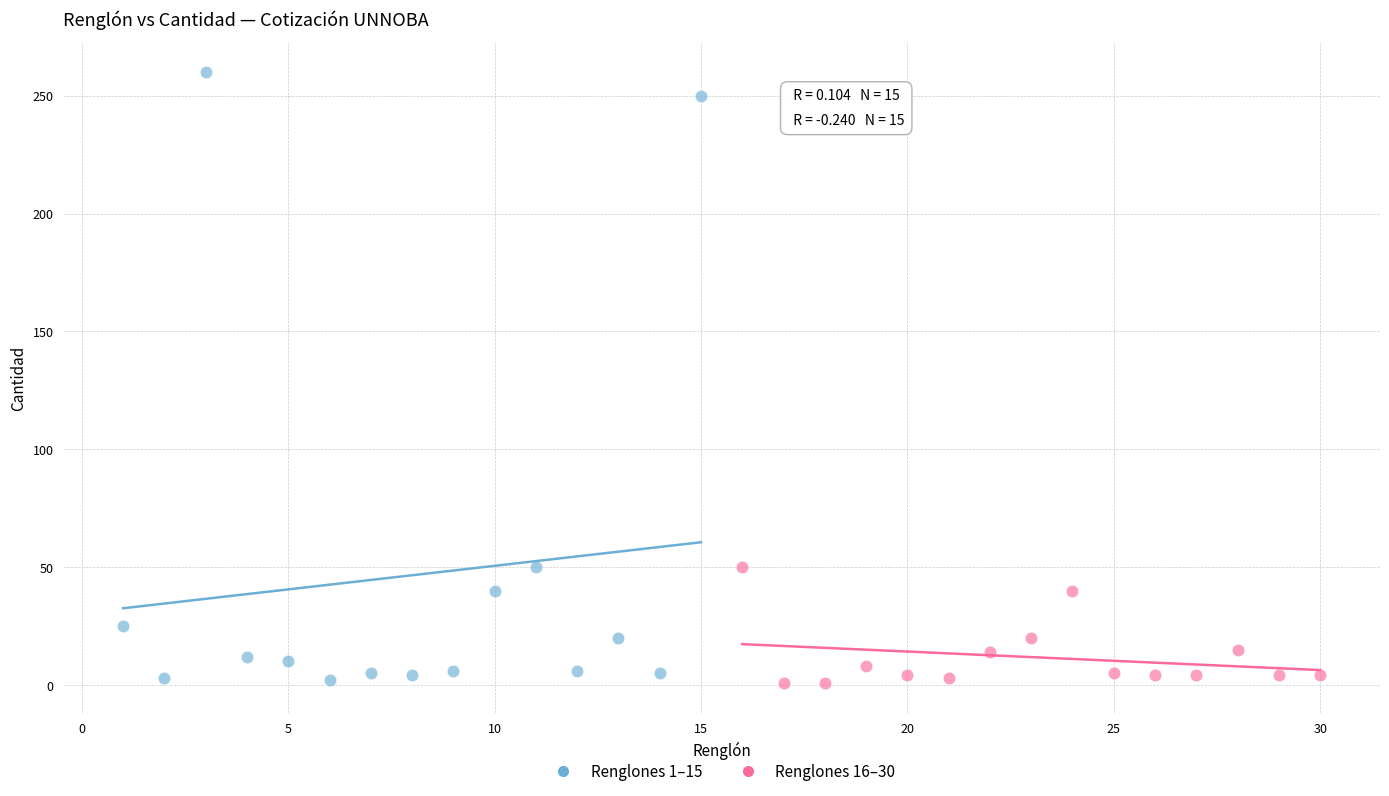

Which series contains the highest Y value?

Renglones 1–15